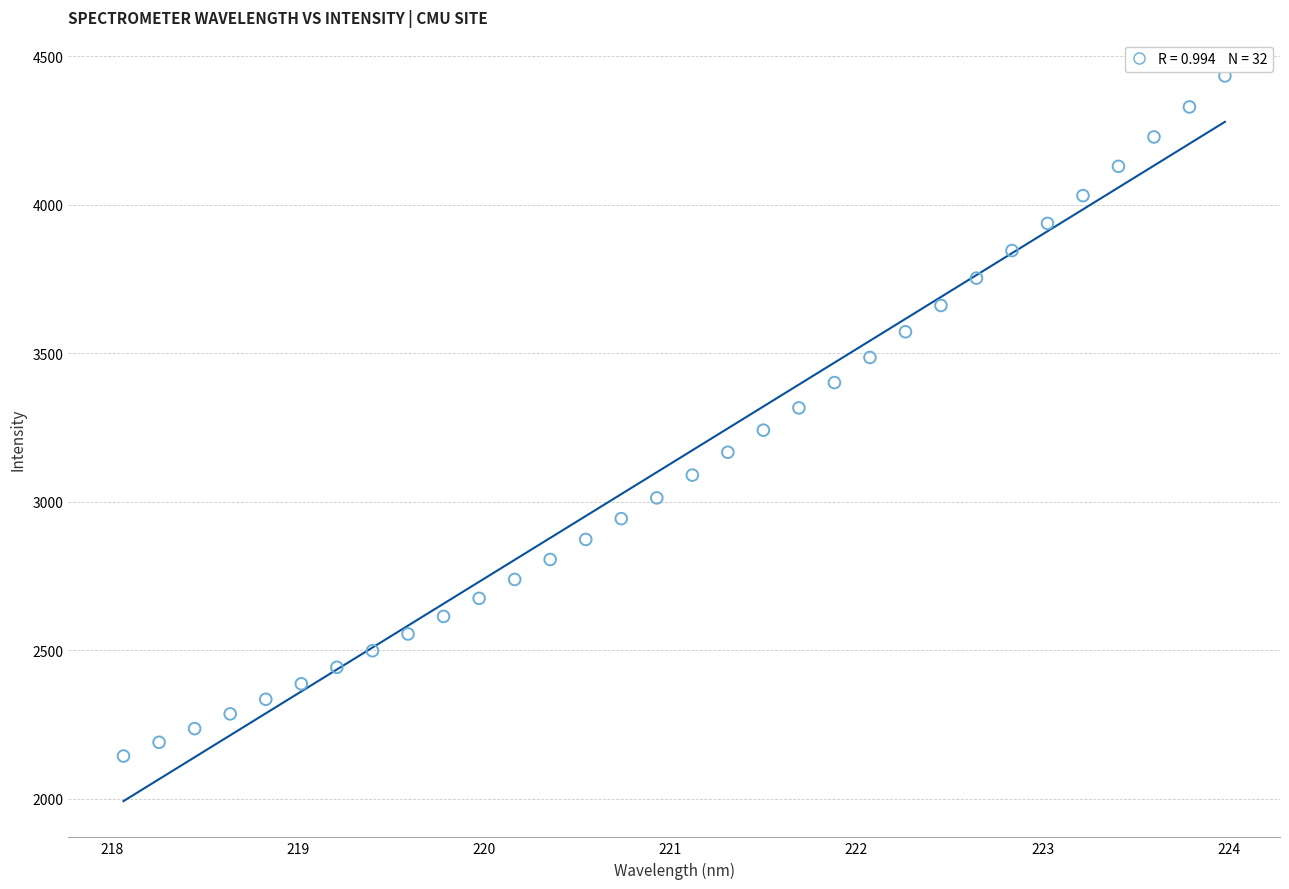

What is the range of X values (max minus min)?

5.9